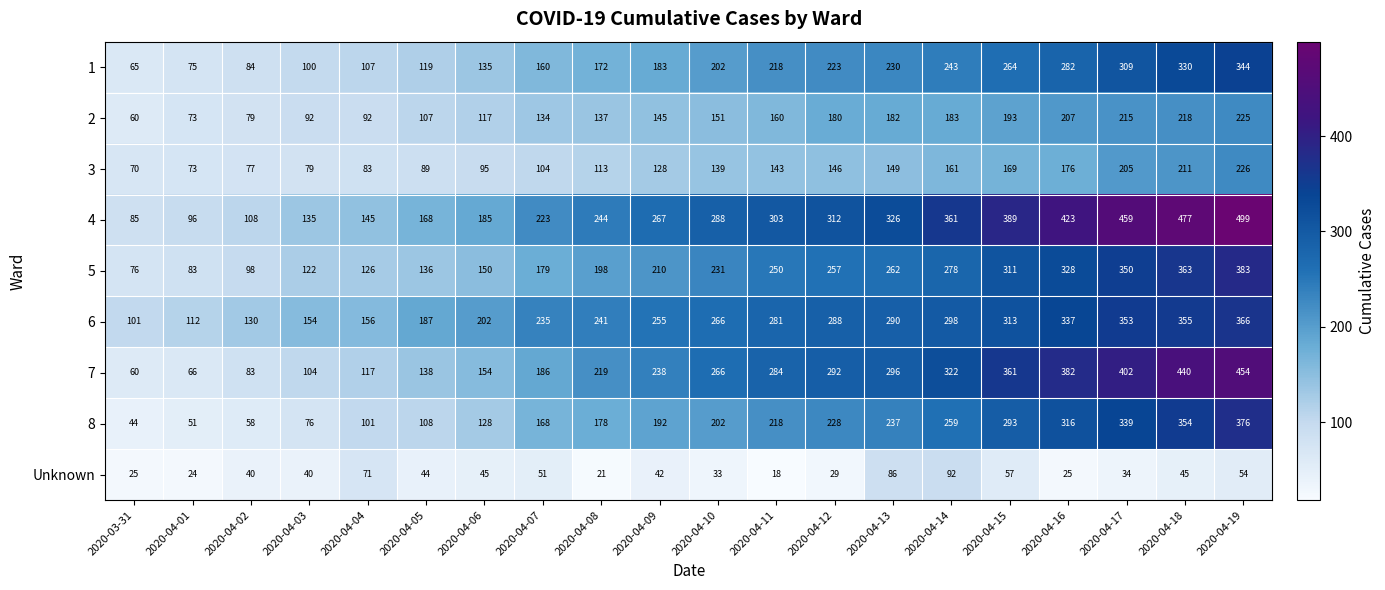

List the series in order of their peak value, lowest first.

Unknown, 2, 3, 1, 6, 8, 5, 7, 4